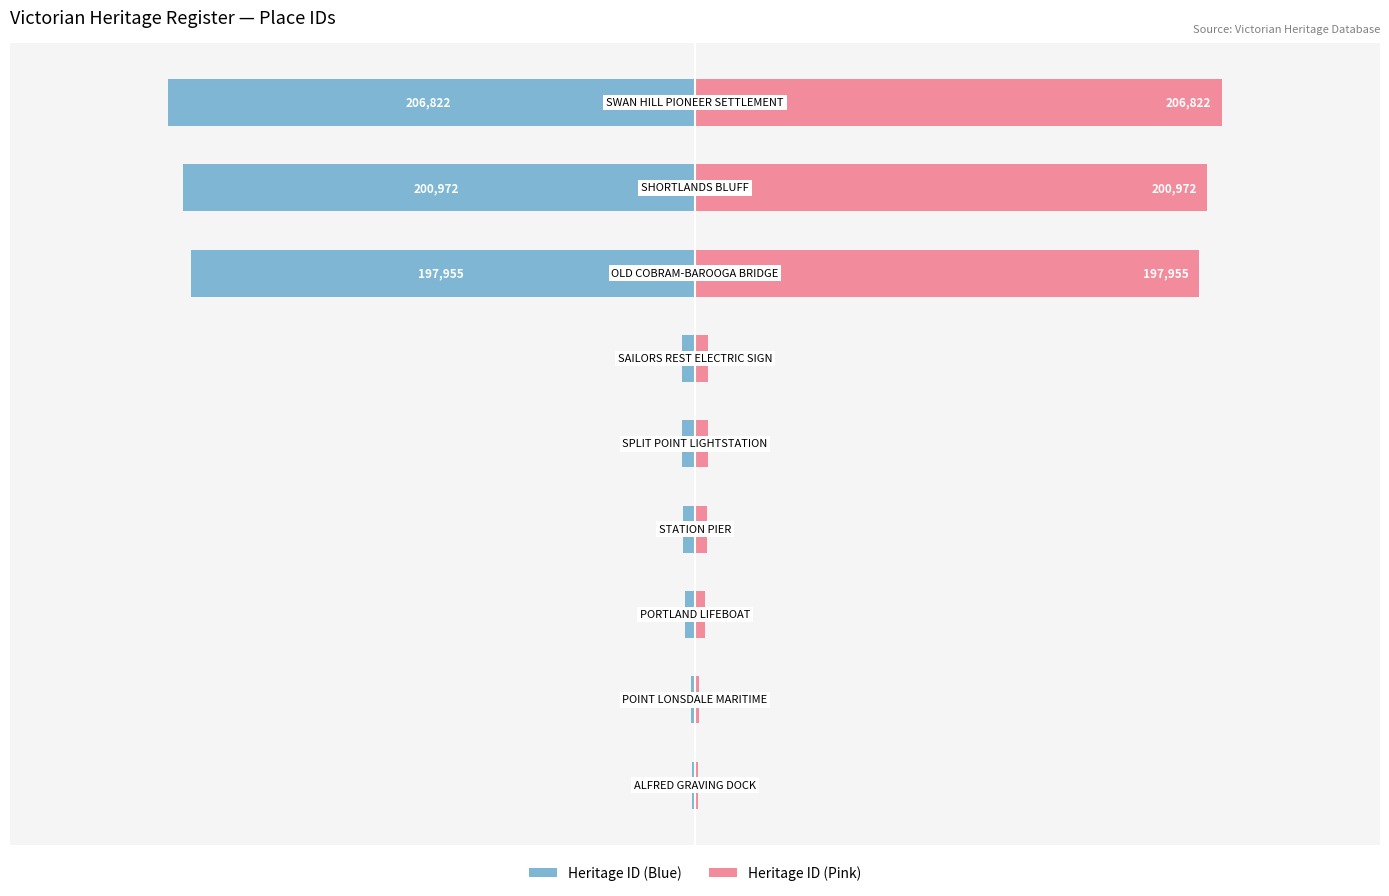

Rank the series by their maximum value, from lowest to highest.

Heritage ID (Blue), Heritage ID (Pink)